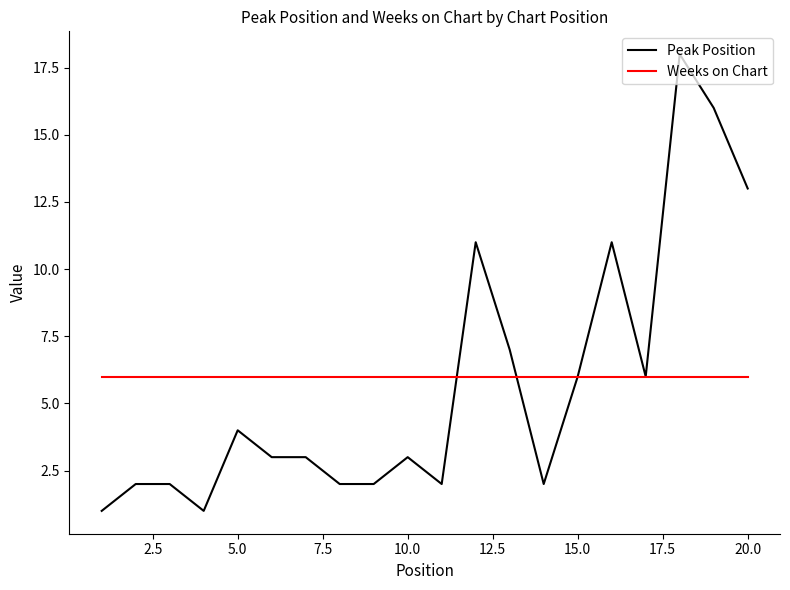

At how many categories does at least one series exceed 14?

2